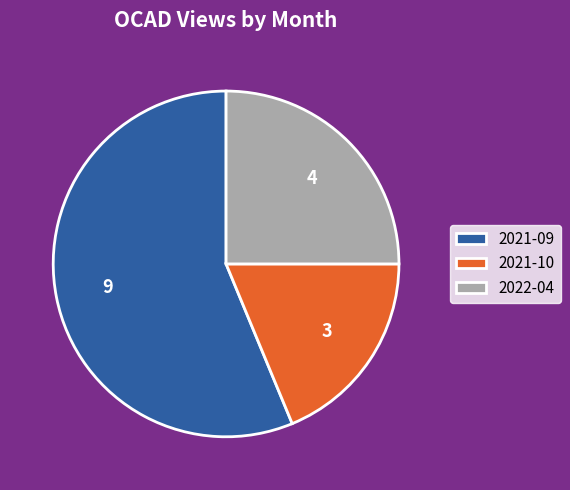

The 2021-09 slice represents 56% of the pie. True or false?

True